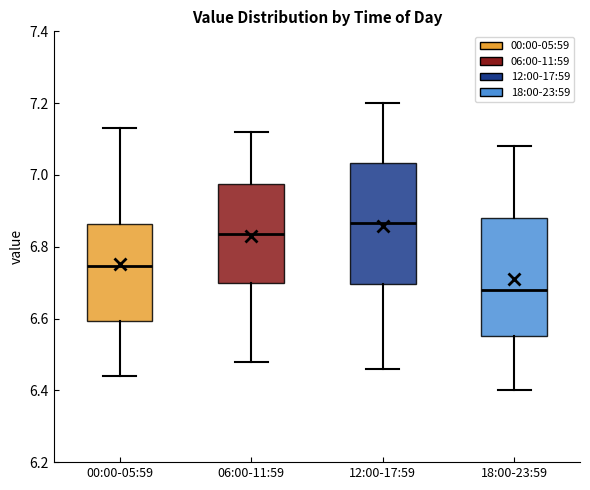

Reading left to right, read every box against the y-axis: the position of its median line, the range the box covers, and the ends of its whiskers. The values are not printed on the chart, so give them approximately, as read against the axis.

00:00-05:59: median 6.74, box 6.60 to 6.86, whiskers 6.44 to 7.14
06:00-11:59: median 6.84, box 6.70 to 6.98, whiskers 6.48 to 7.12
12:00-17:59: median 6.86, box 6.70 to 7.04, whiskers 6.46 to 7.20
18:00-23:59: median 6.68, box 6.56 to 6.88, whiskers 6.40 to 7.08